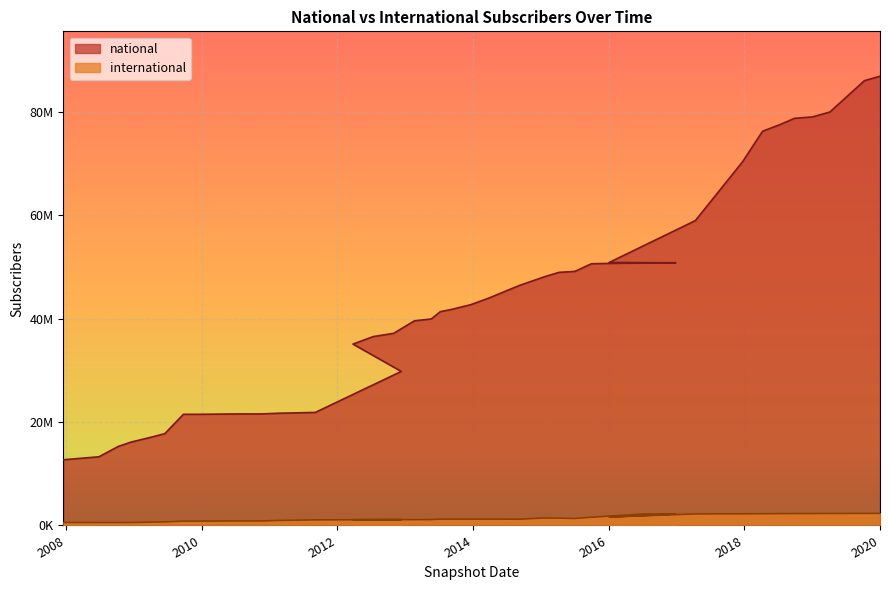

Which series has the largest total across all categories?

national